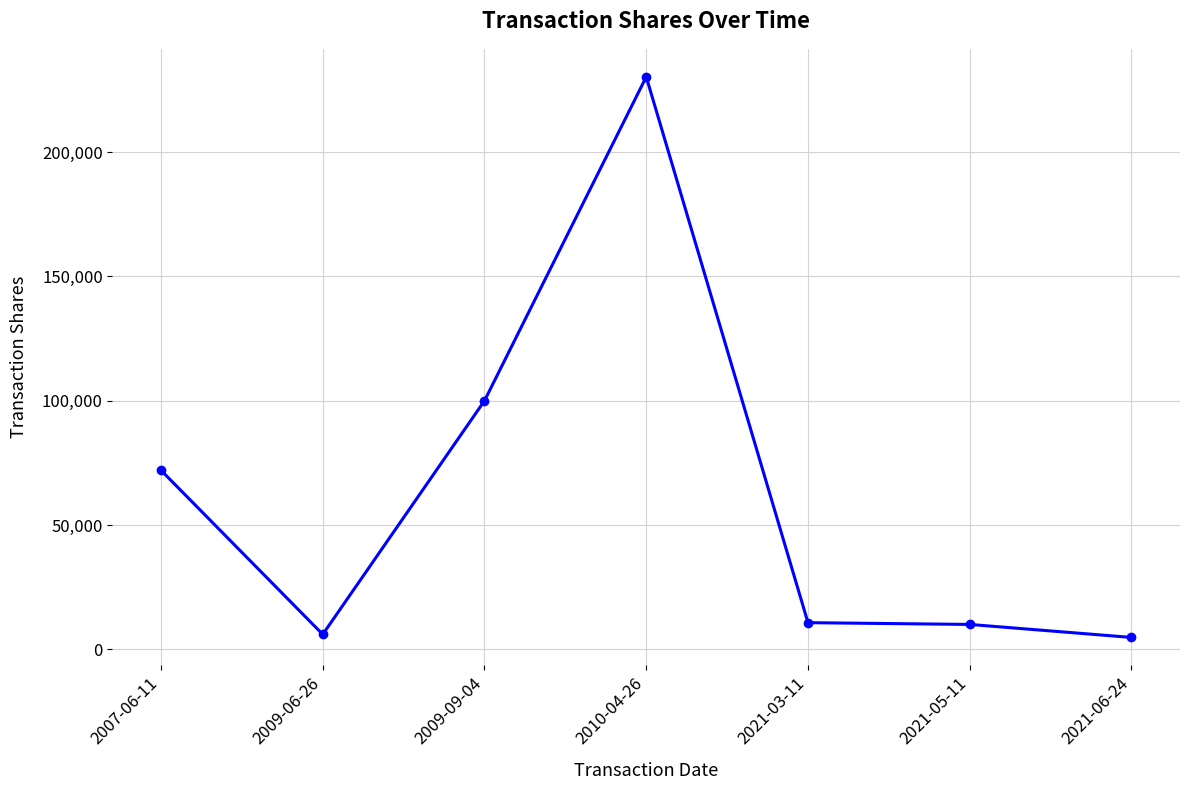

What is the ratio of the value at 2007-06-11 to the value at 2021-03-11?

6.7